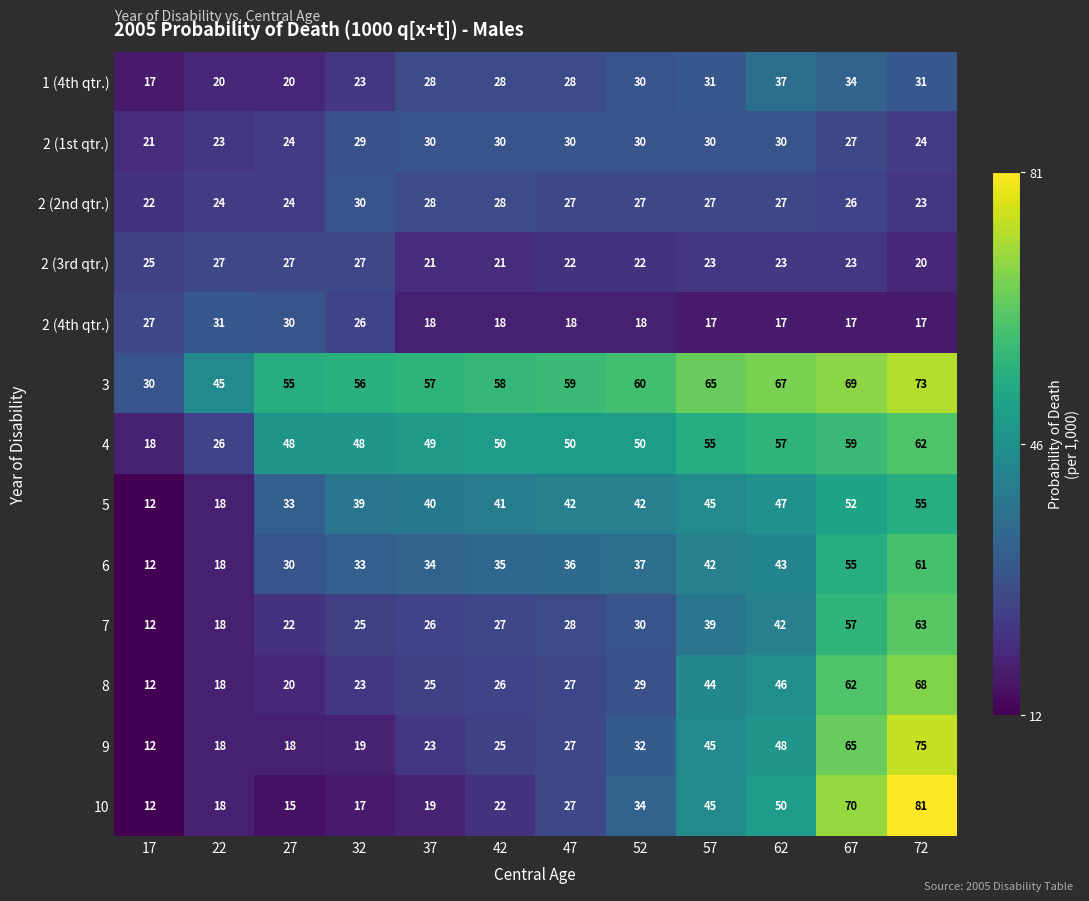

What is the smallest value displayed?

12